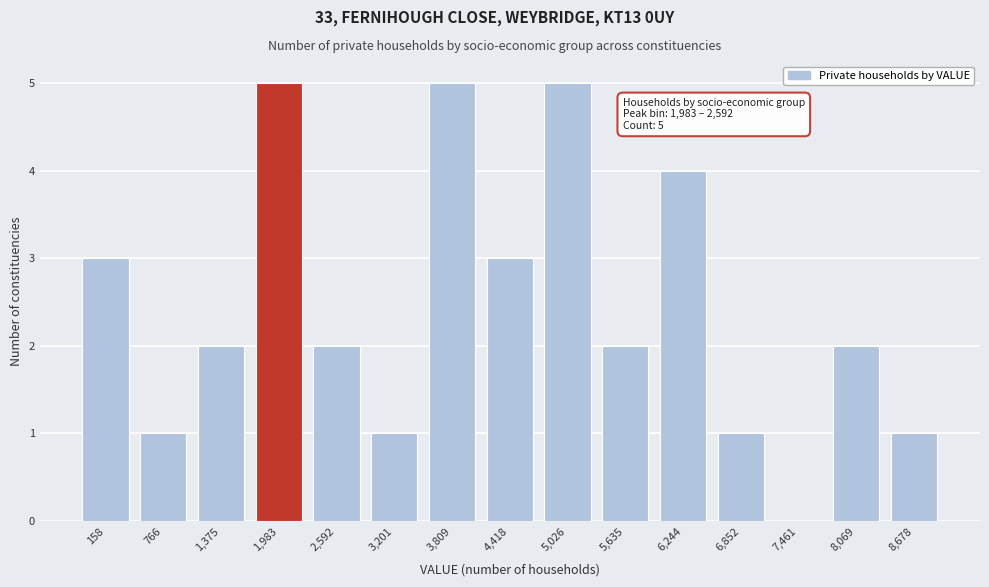

Reading right to left, what are all the values shown in this chart?

8,678=1	8,069=2	7,461=0	6,852=1	6,244=4	5,635=2	5,026=5	4,418=3	3,809=5	3,201=1	2,592=2	1,983=5	1,375=2	766=1	158=3